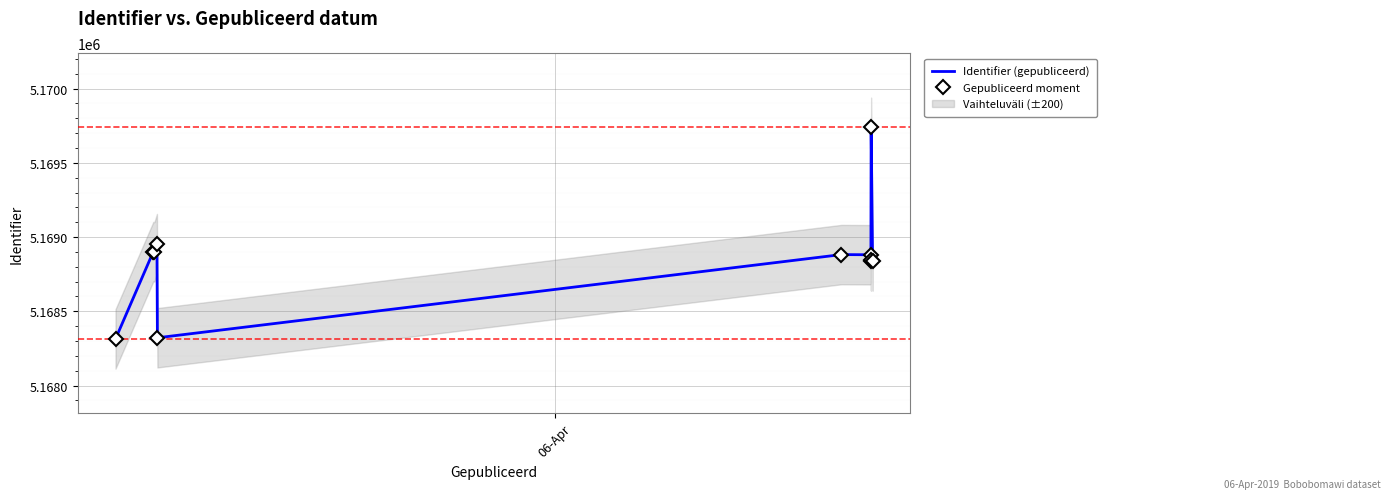

True or false: Identifier (gepubliceerd) and Gepubliceerd moment cross at least once.

False